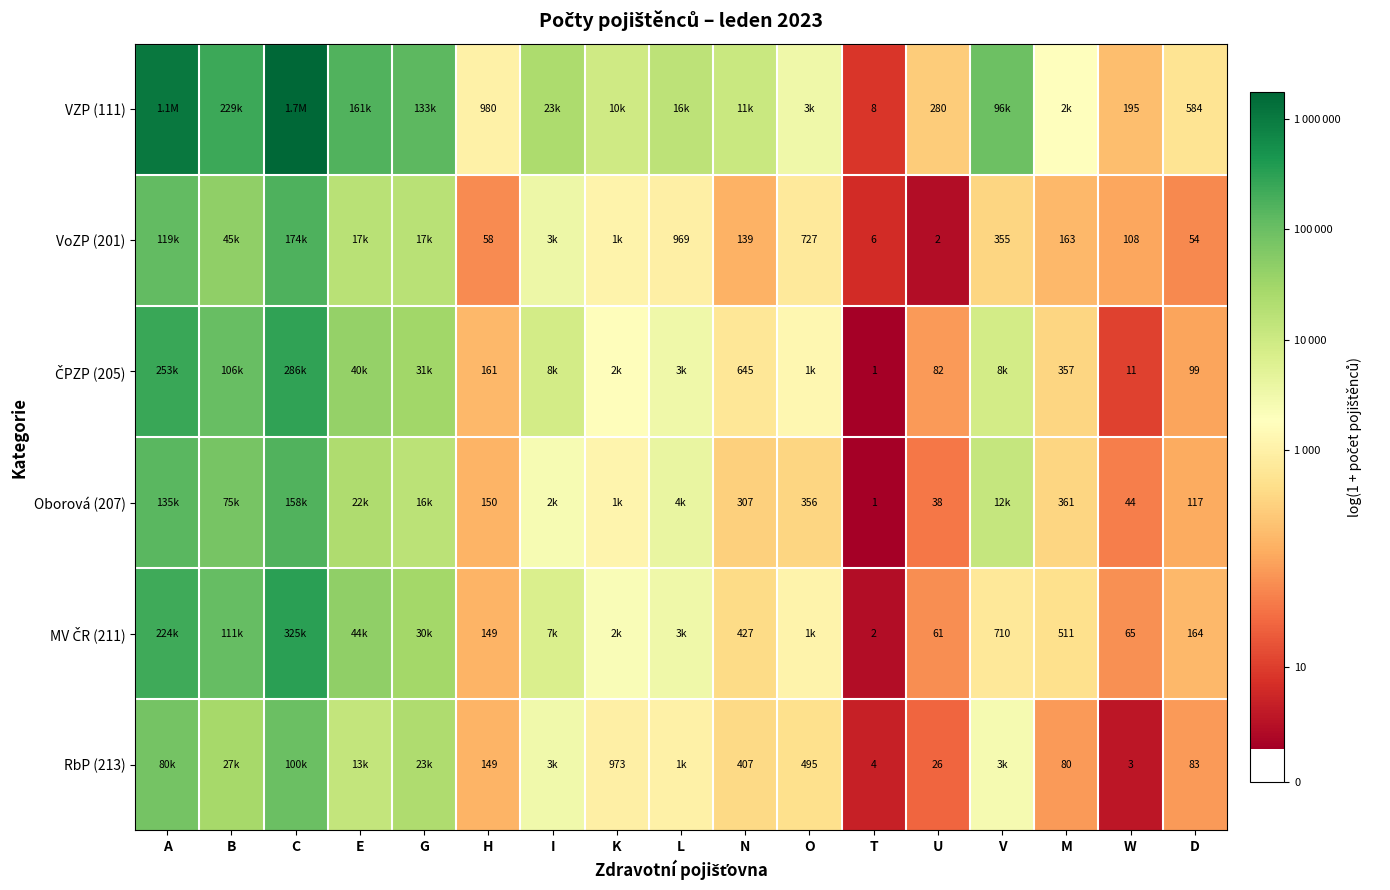

Is the value of VZP (111) at H greater than the value of VoZP (201) at V?

Yes